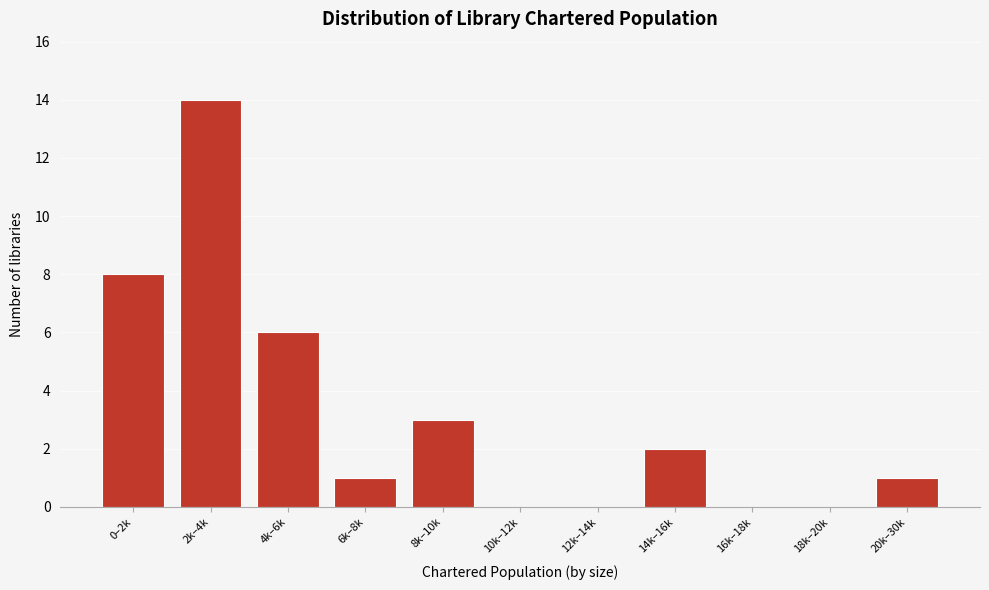

Reading right to left, transcribe all the data shown in this chart.

20k–30k=1	18k–20k=0	16k–18k=0	14k–16k=2	12k–14k=0	10k–12k=0	8k–10k=3	6k–8k=1	4k–6k=6	2k–4k=14	0–2k=8